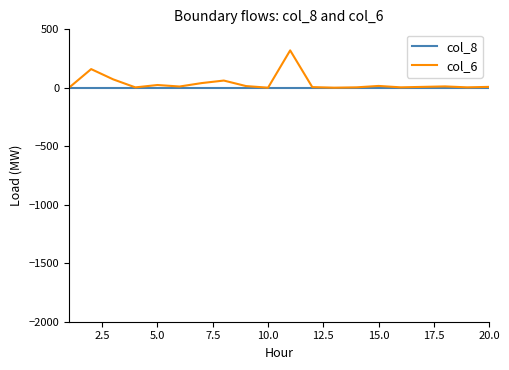

Which series has the widest spread of values?

col_6